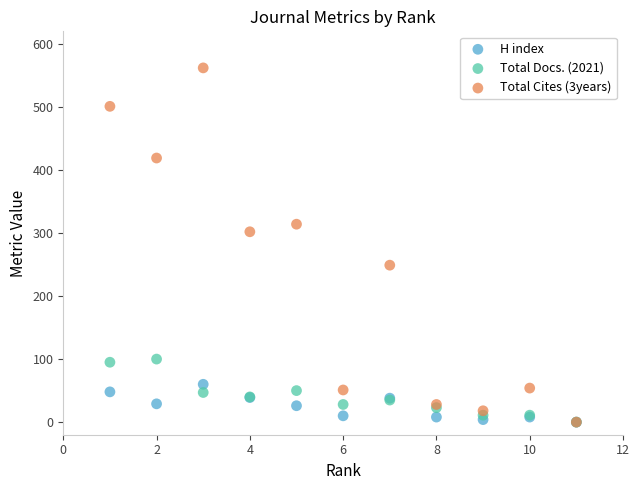

What are all the series names shown in the legend?

H index, Total Docs. (2021), Total Cites (3years)